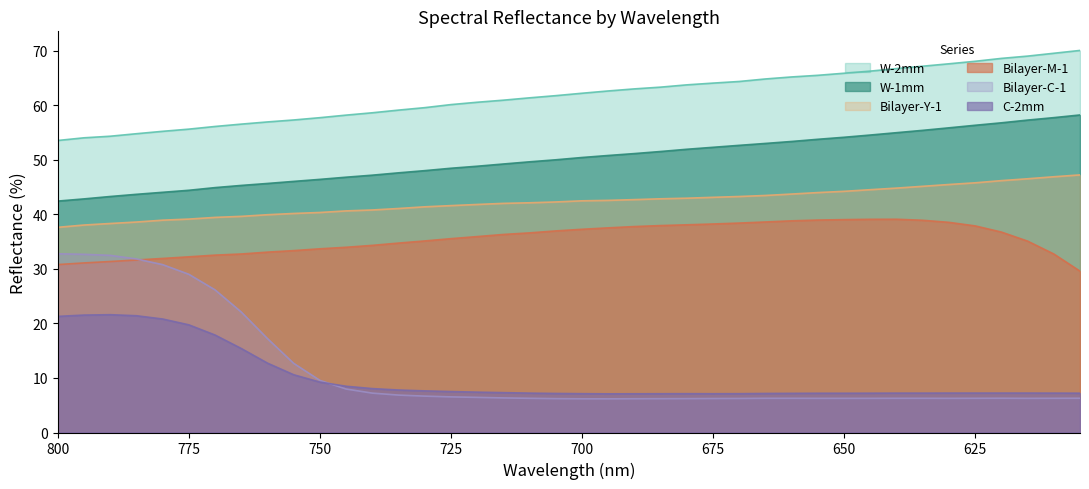

True or false: Bilayer-Y-1 and C-2mm intersect in this chart.

False